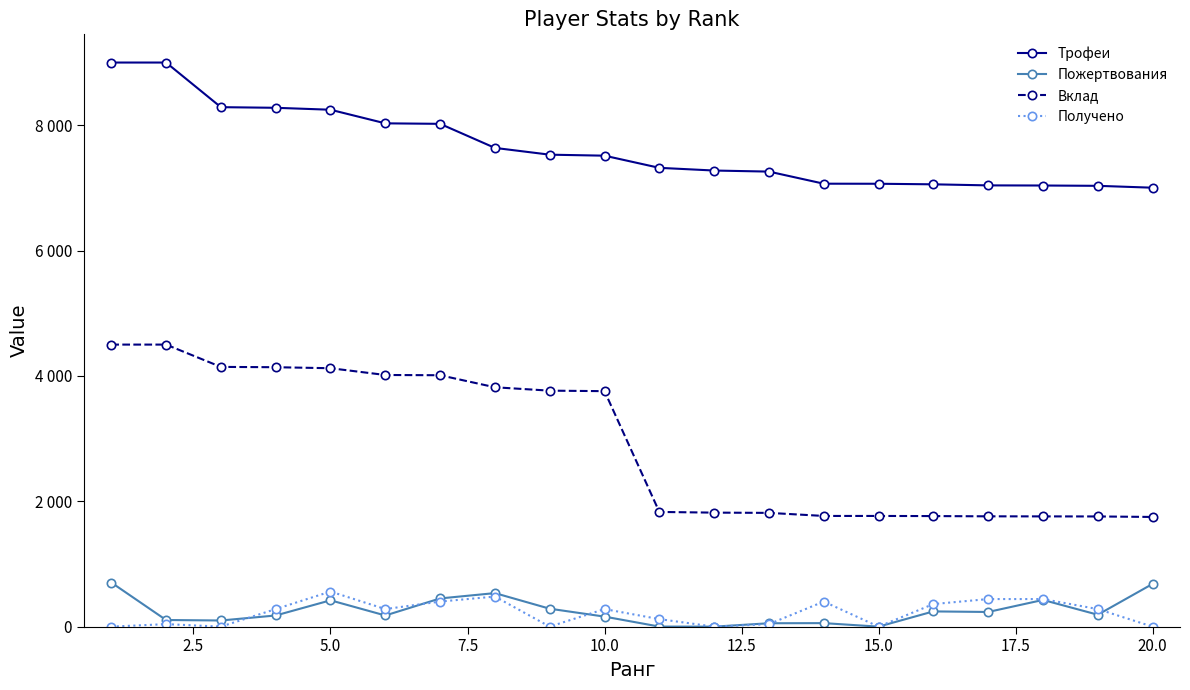

Reading right to left, extract all data points from this chart.

Трофеи: 7003	7033	7038	7040	7057	7066	7067	7260	7277	7320	7514	7530	7638	8022	8030	8247	8278	8288	9000	9000
Пожертвования: 682	190	426	234	243	0	56	54	0	1	160	286	535	450	178	420	178	98	106	704
Вклад: 1750	1758	1759	1760	1764	1766	1766	1815	1819	1830	3757	3765	3819	4011	4015	4123	4139	4144	4500	4500
Получено: 0	280	440	440	360	0	400	40	0	120	280	0	480	400	280	560	280	0	40	0